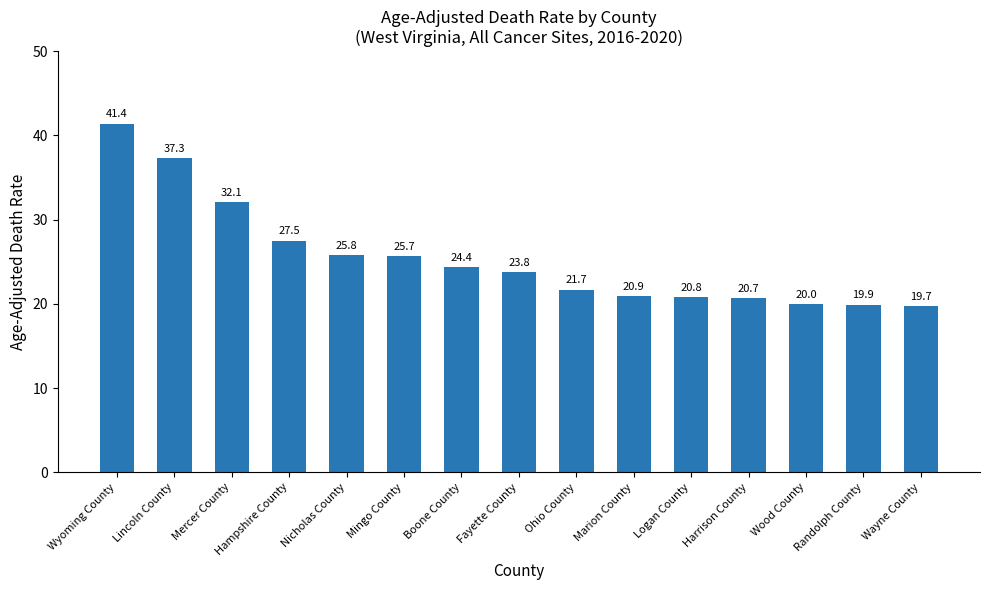

List the labels in order of value, largest first.

Wyoming County, Lincoln County, Mercer County, Hampshire County, Nicholas County, Mingo County, Boone County, Fayette County, Ohio County, Marion County, Logan County, Harrison County, Wood County, Randolph County, Wayne County